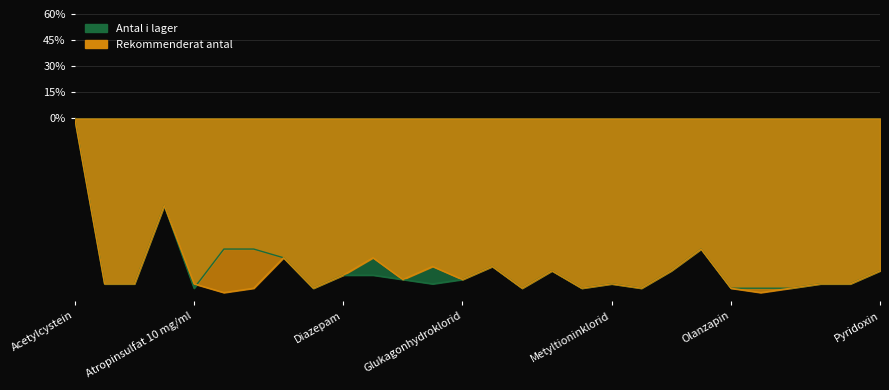

At which label does Rekommenderat antal reach its minimum?

Terbutalinsulfat